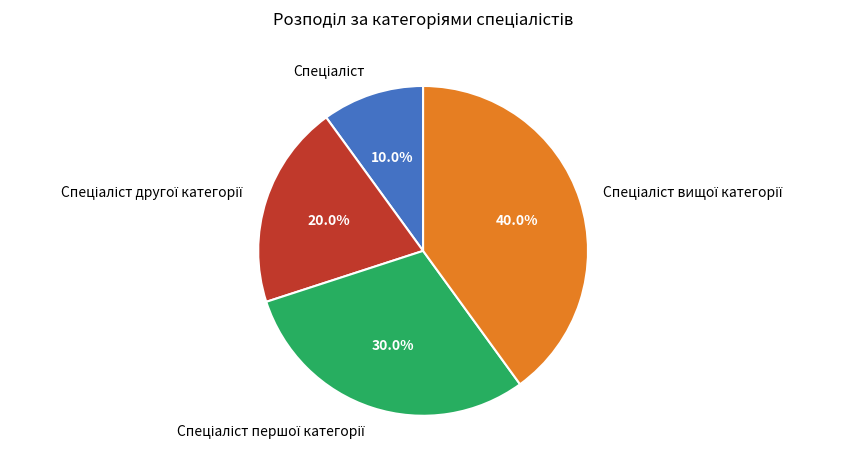

Is there any slice that represents more than half of the pie?

No